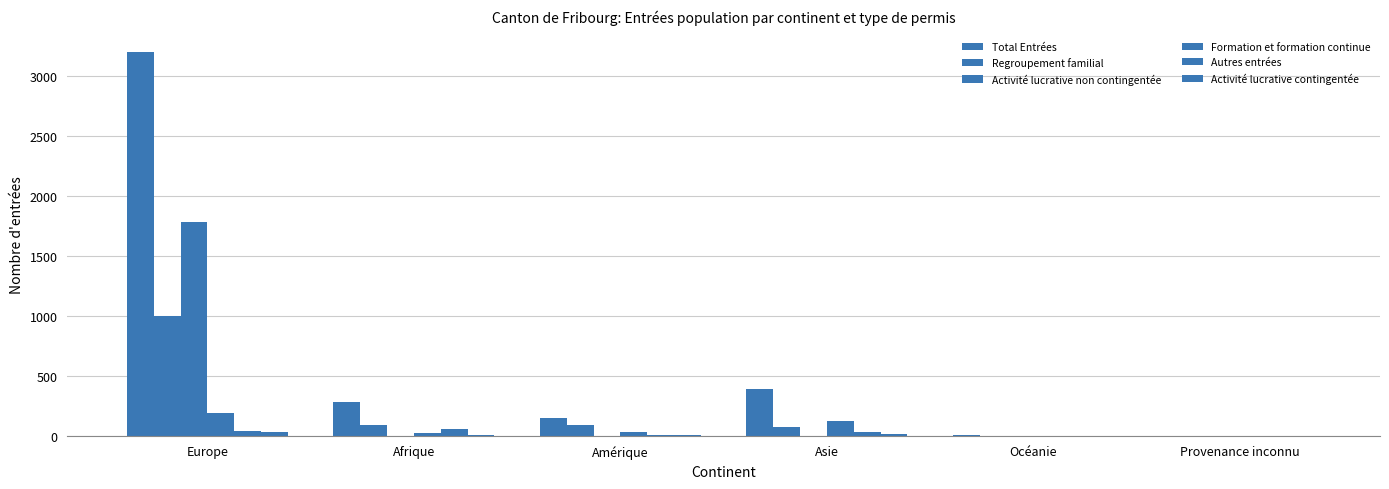

Are the bars grouped side by side (vs. stacked)?

Yes